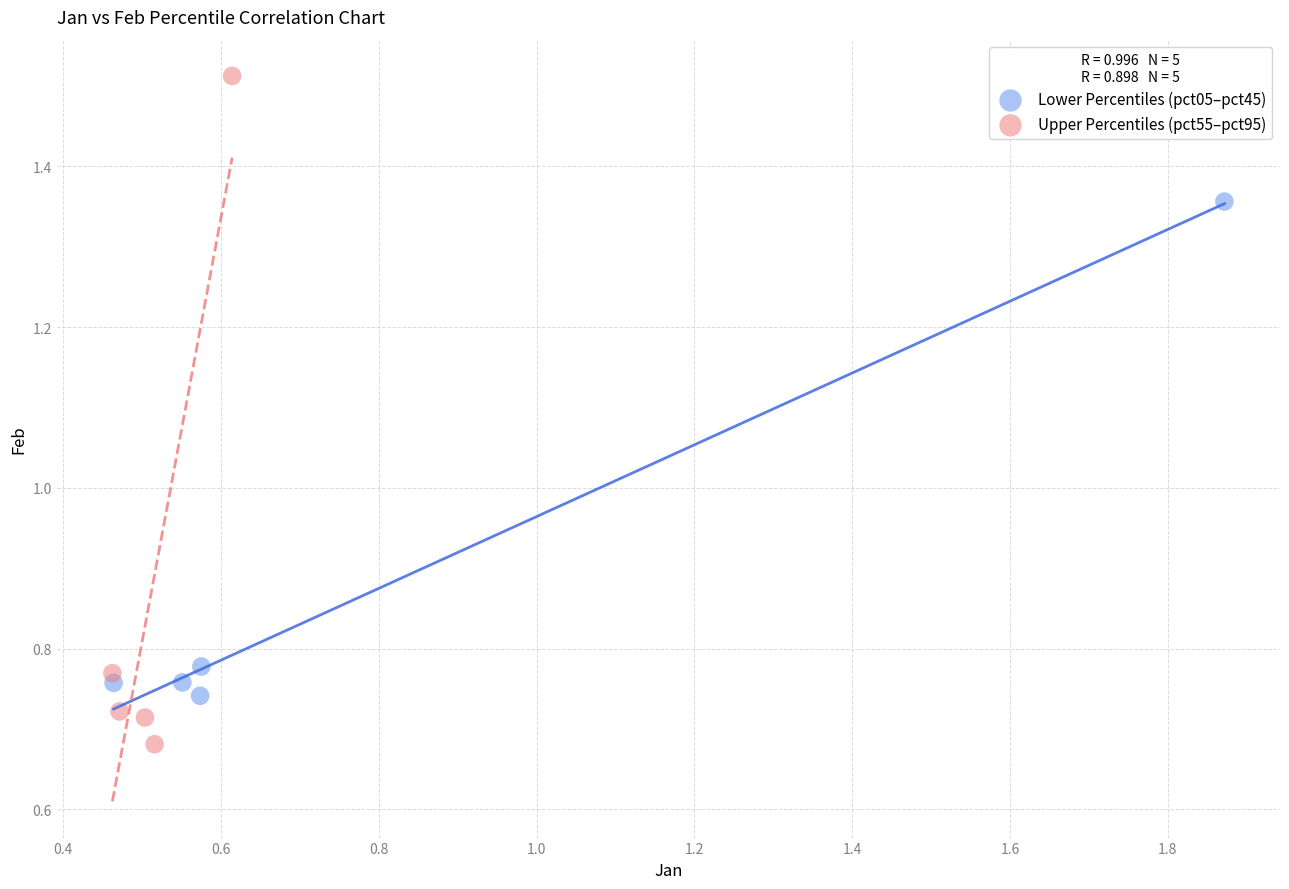

Which series contains the lowest Y value?

Upper Percentiles (pct55–pct95)